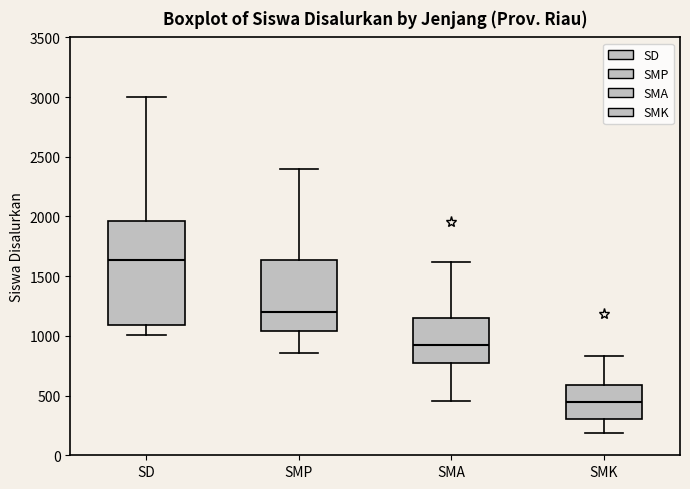

Comparing the boxes themselves (not the whiskers), which one is the tallest?

SD